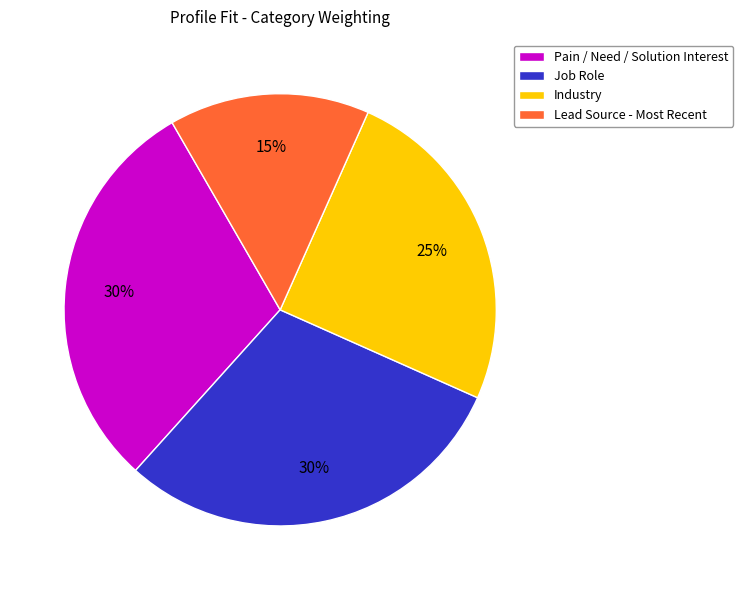

The Pain / Need / Solution Interest slice represents 30% of the pie. True or false?

True